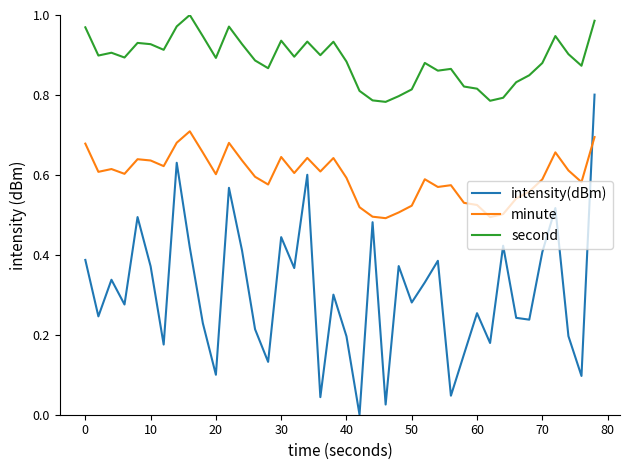

Which series has the widest spread of values?

intensity(dBm)